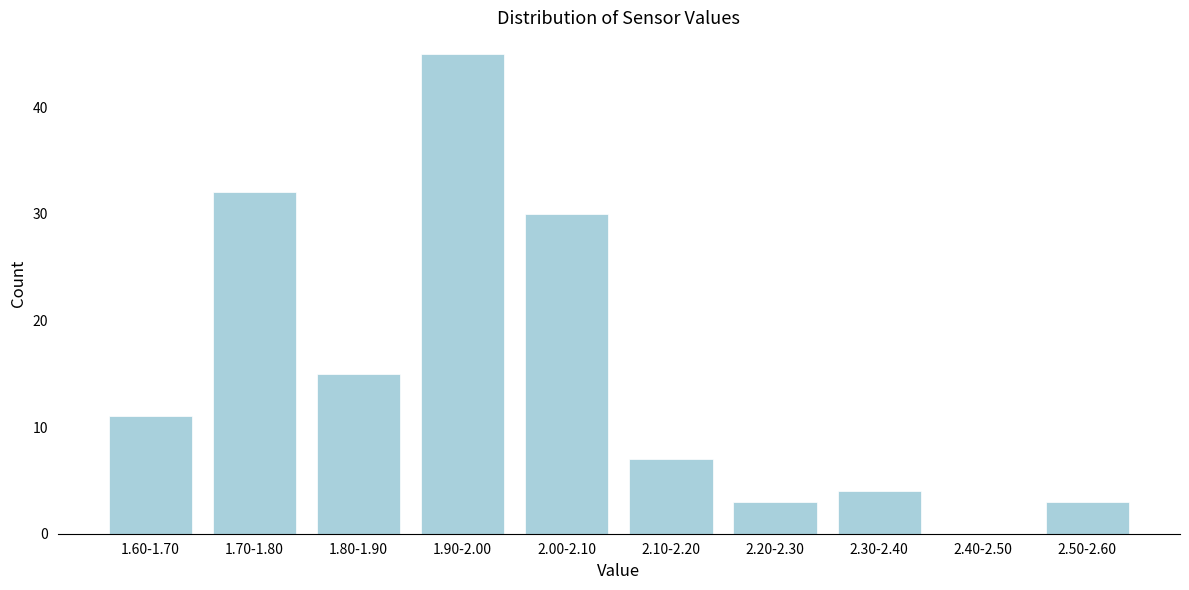

Reading right to left, what are all the values shown in this chart?

2.50-2.60=3	2.40-2.50=0	2.30-2.40=4	2.20-2.30=3	2.10-2.20=7	2.00-2.10=30	1.90-2.00=45	1.80-1.90=15	1.70-1.80=32	1.60-1.70=11